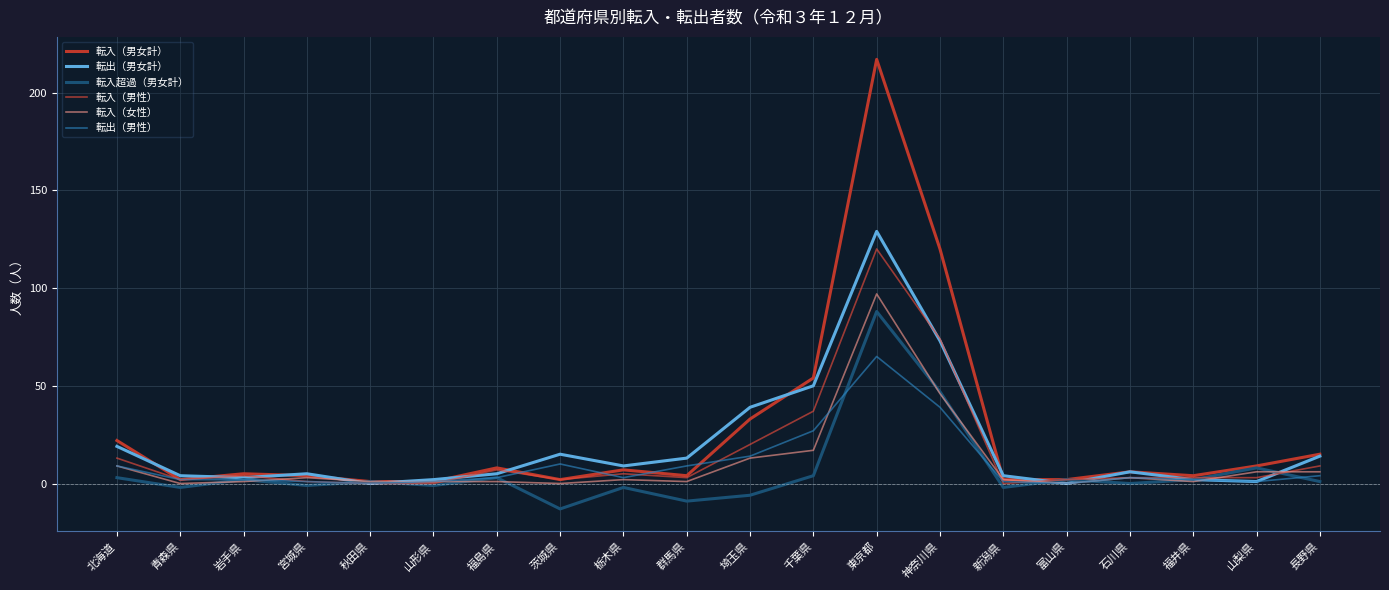

At which category does 転入超過（男女計） reach its first local peak?

岩手県